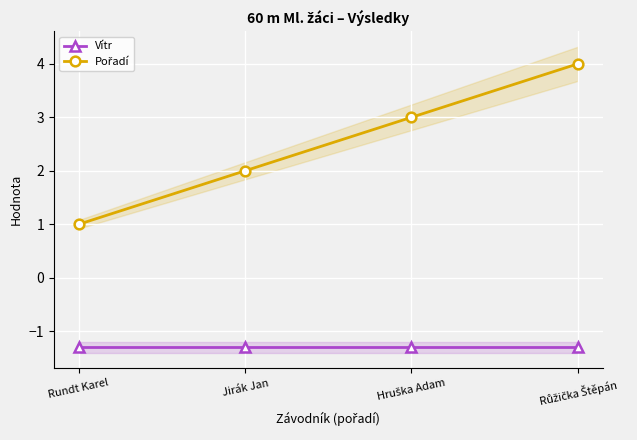

Which series changed the most between Jirák Jan and Hruška Adam?

Pořadí